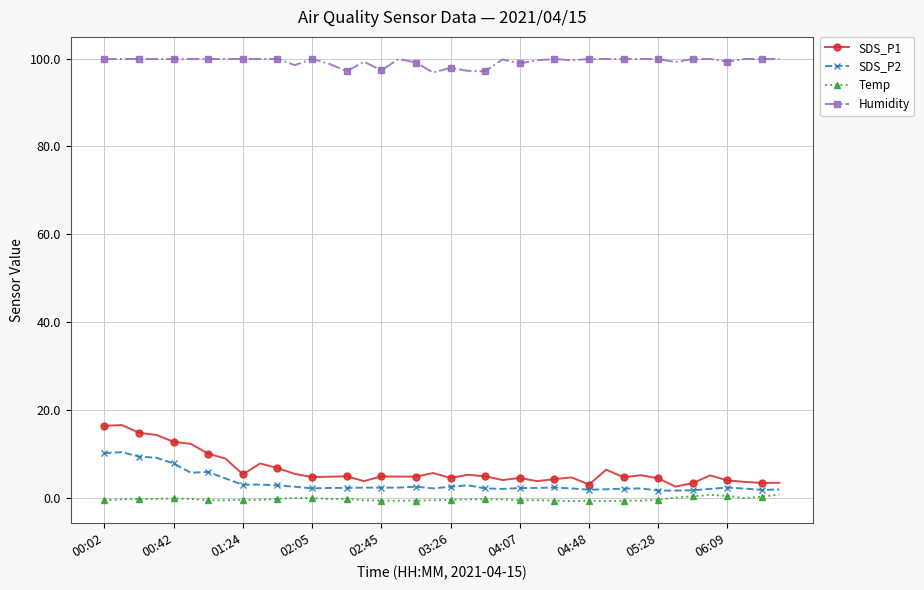

True or false: SDS_P2 has more than 1 interior local peaks.

True